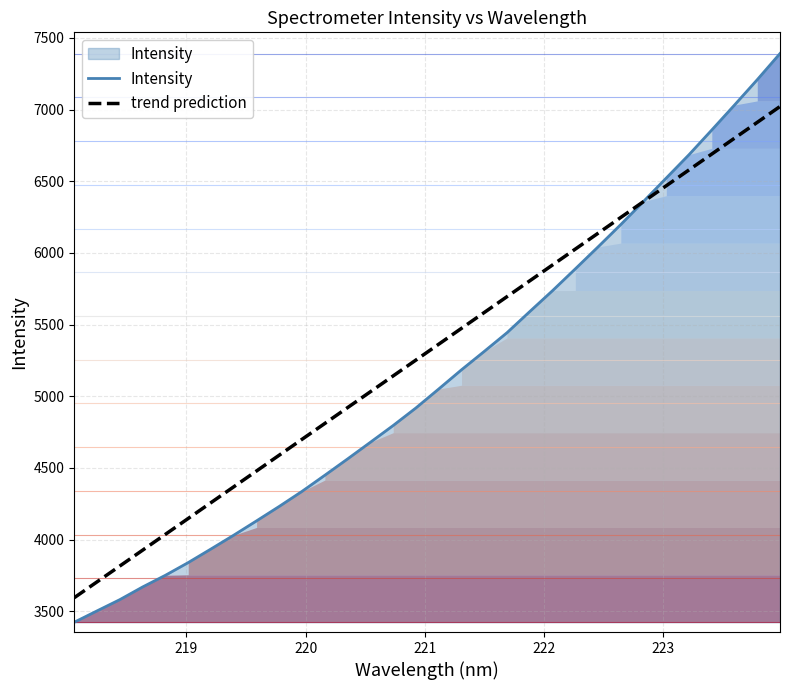

What is the value of the Intensity point at the 15th from the left?

4796.4